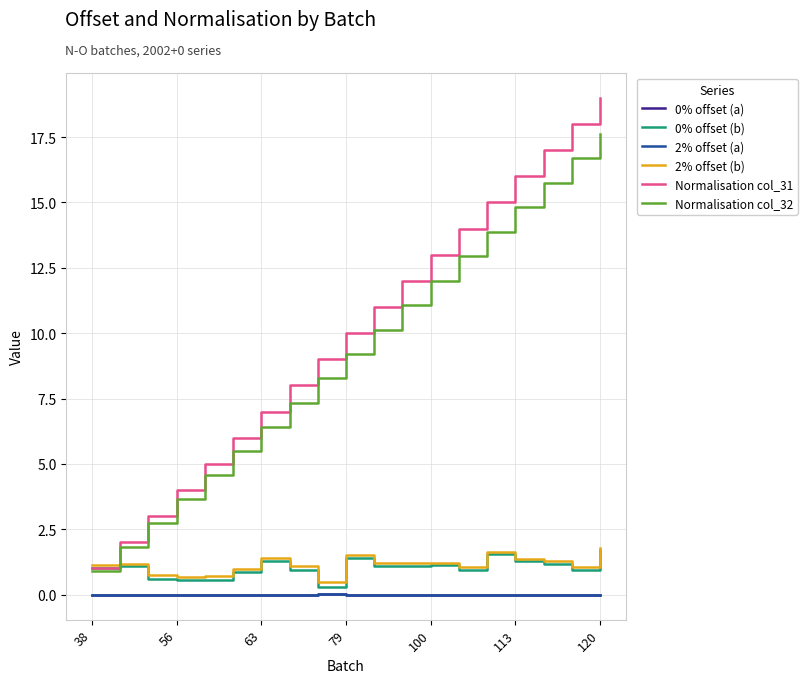

True or false: Normalisation col_31 and 0% offset (a) cross at least once.

False